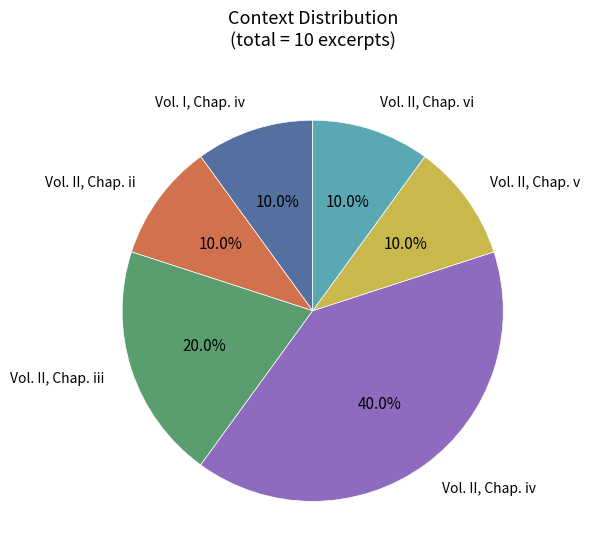

Is there any slice that represents more than half of the pie?

No